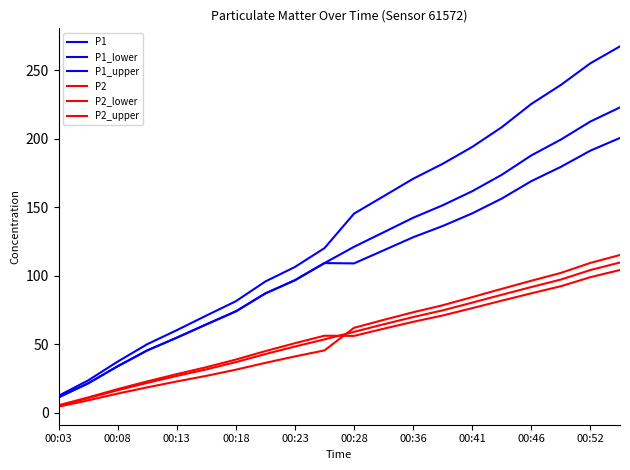

Is this an area chart (filled region under the line)?

No